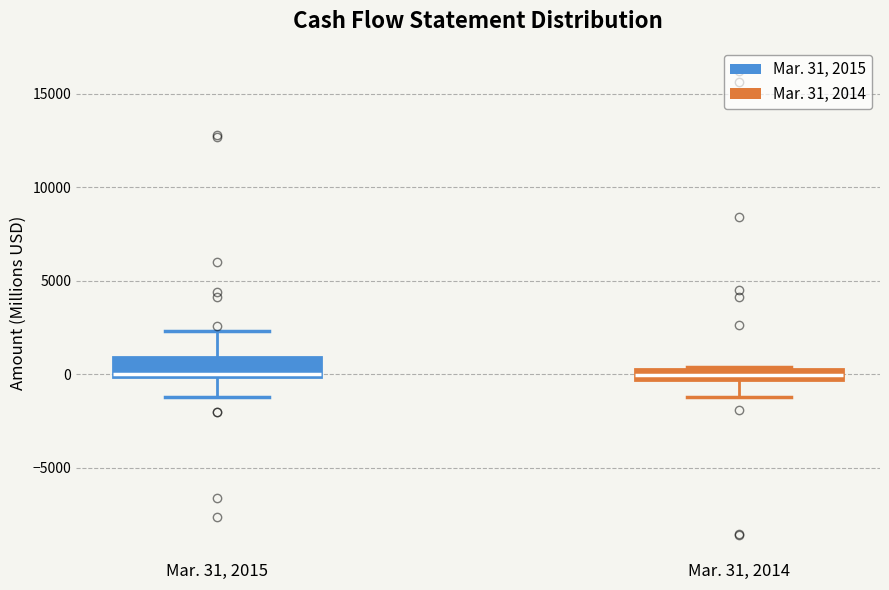

Where is the upper edge of the box for Mar. 31, 2015 on the y-axis? The values are not printed on the chart, so give them approximately, as read against the axis.

1000